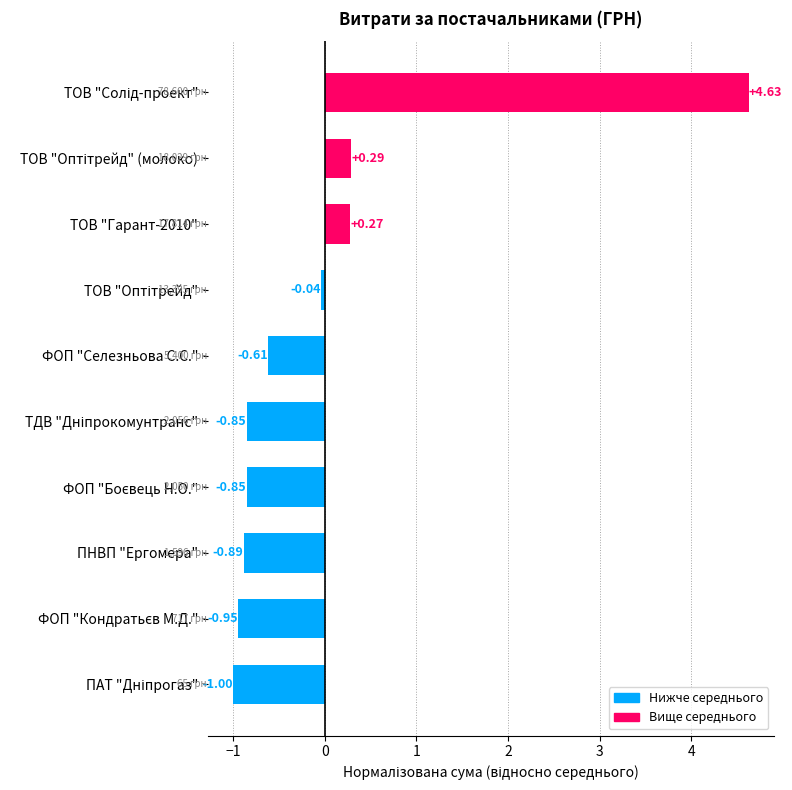

What is the difference between the second highest and minimum values?

1.3